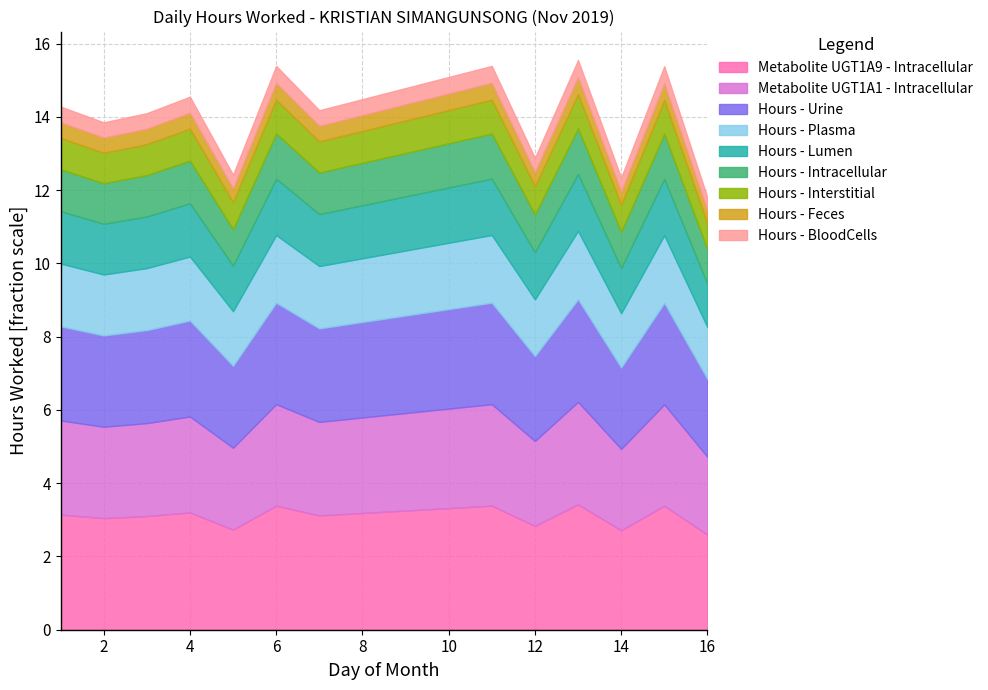

What is the smallest value displayed?

11.8